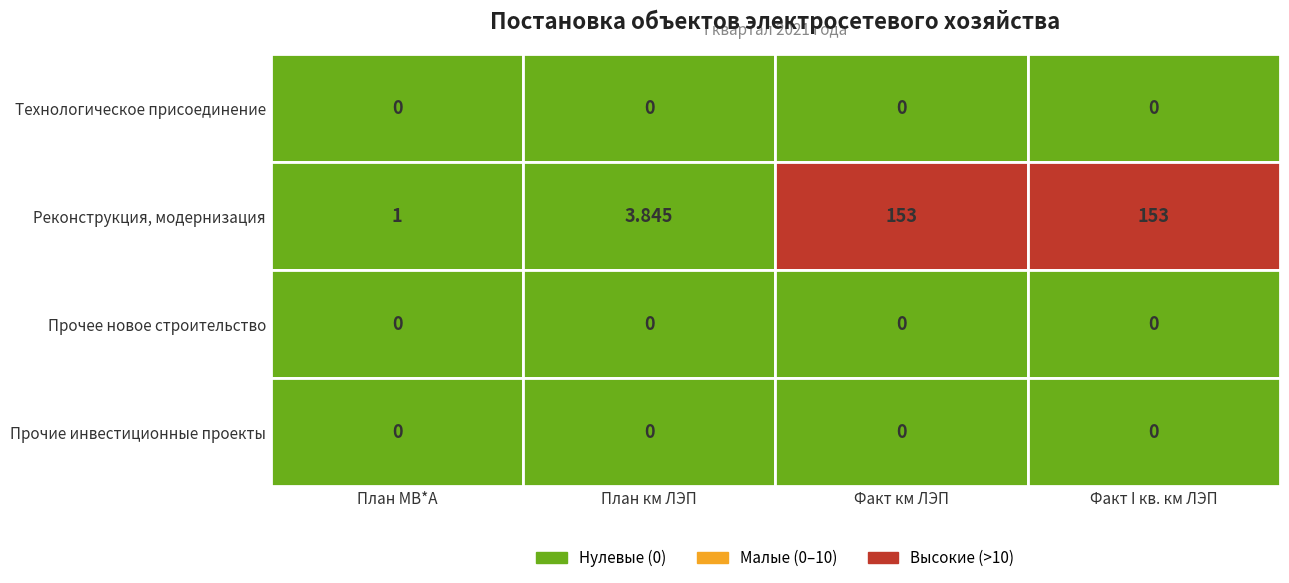

Rank the categories by Технологическое присоединение value from lowest to highest.

0, 1, 2, 3